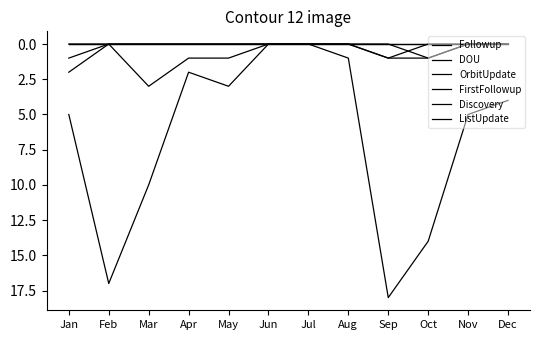

Does the chart have visible grid lines?

No